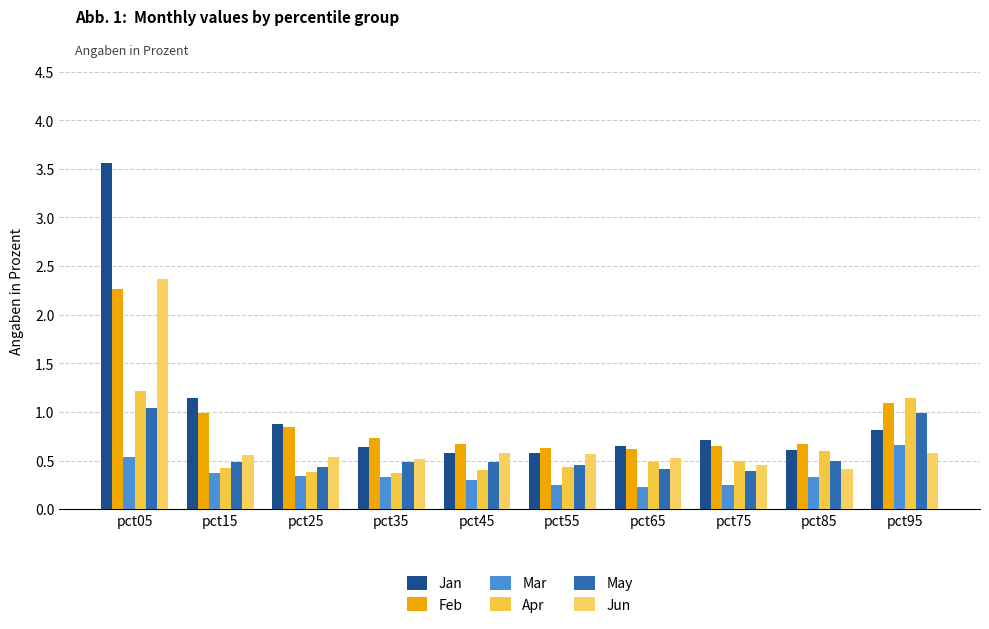

Which series has the largest total across all categories?

Jan